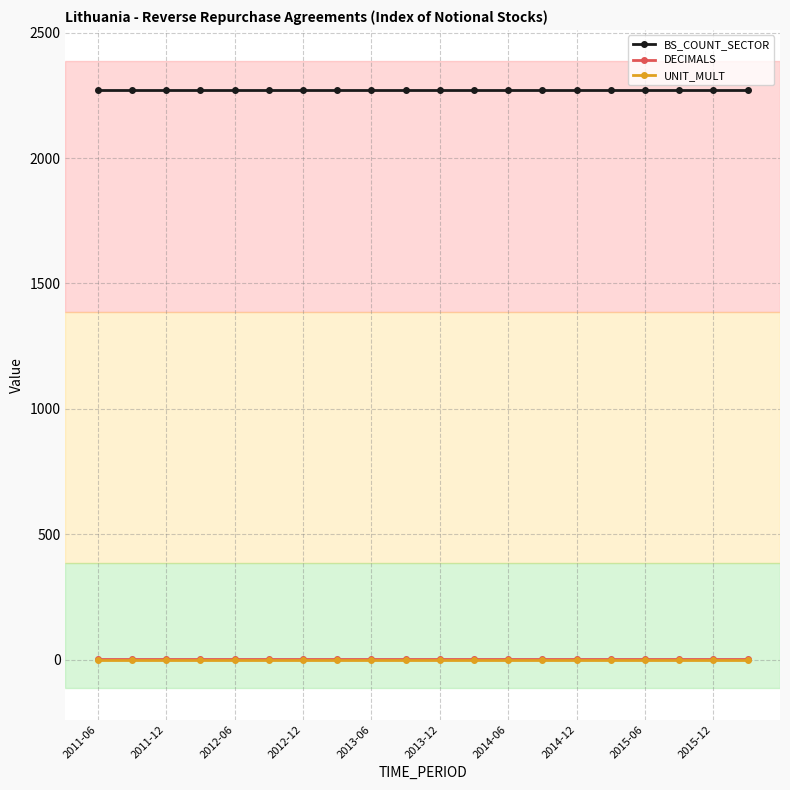

True or false: UNIT_MULT and DECIMALS intersect in this chart.

False